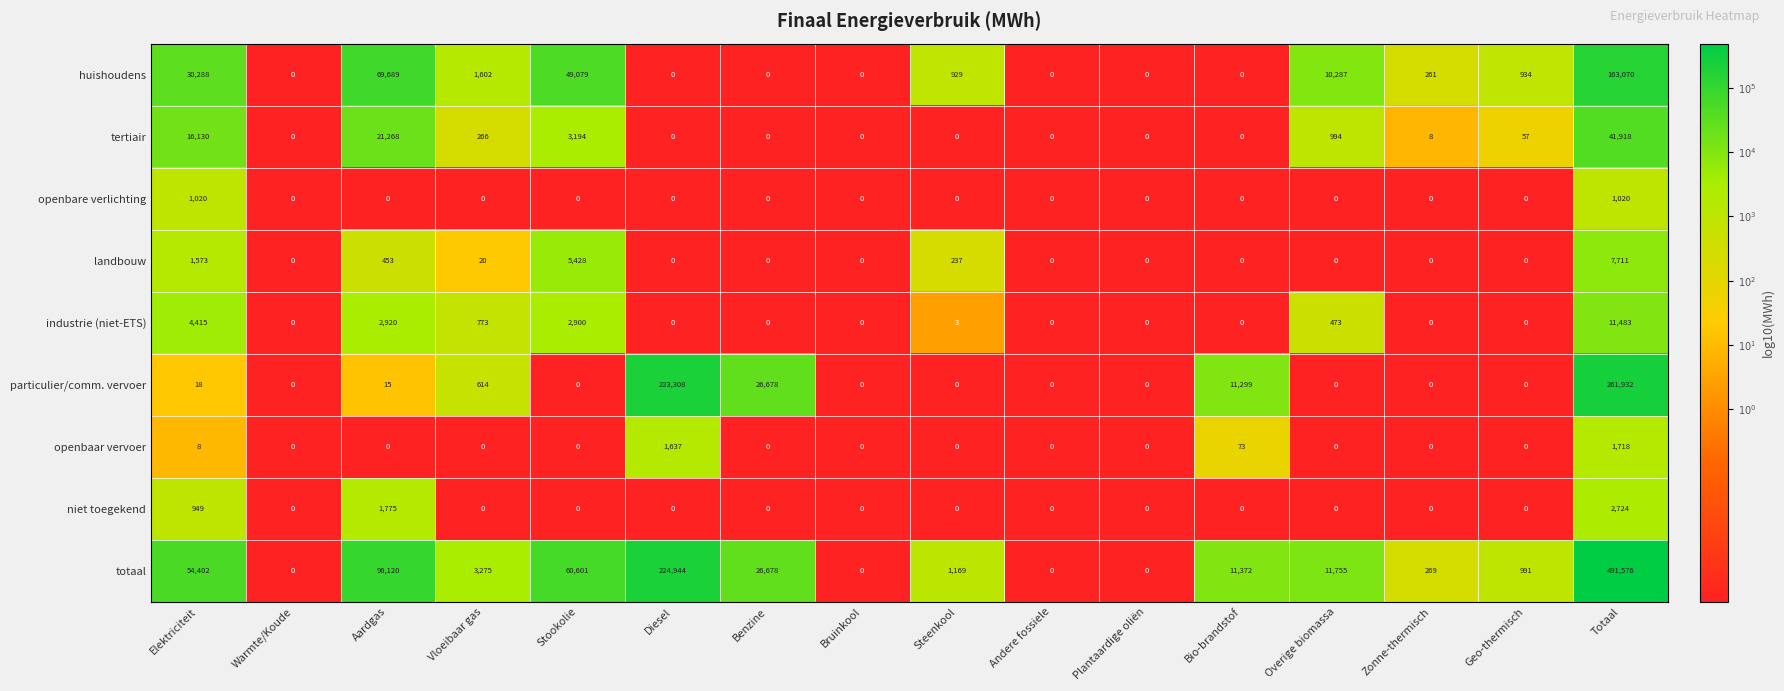

What is the total value across all series at Diesel?

449889